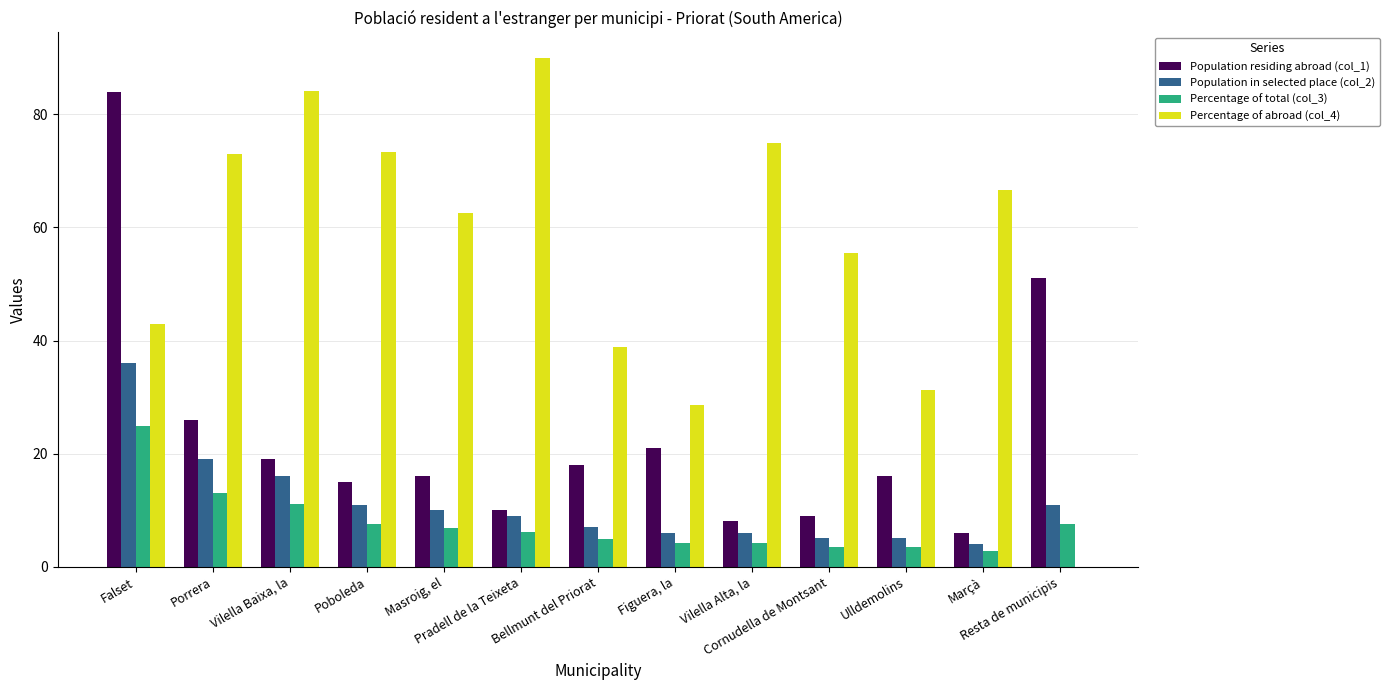

True or false: Percentage of abroad (col_4) has a value of 28.6 at Figuera, la.

True